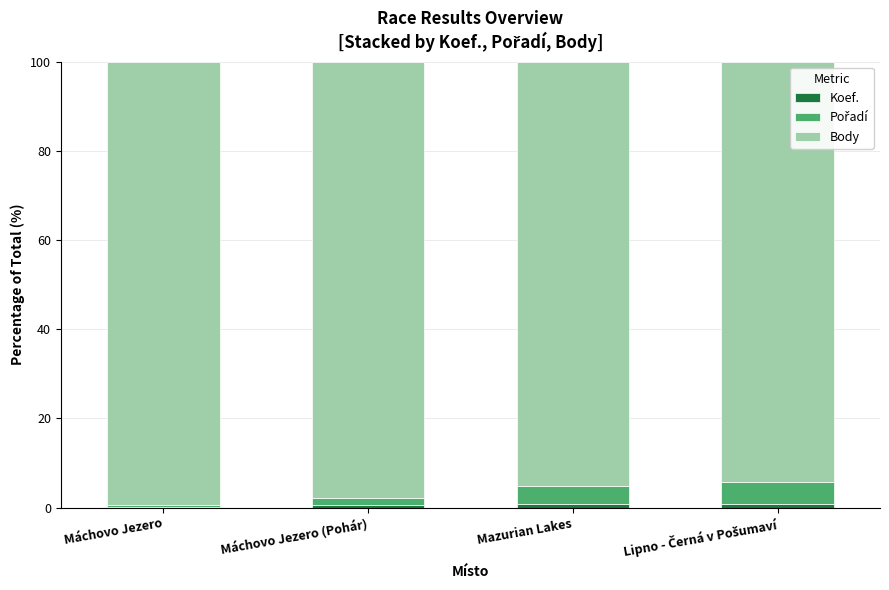

Count the number of data series in this chart.

3